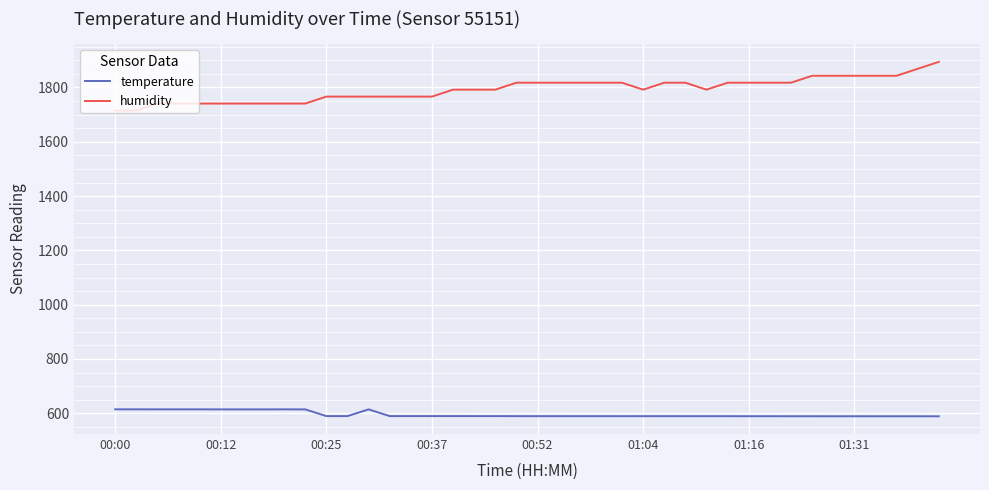

True or false: temperature and humidity intersect in this chart.

False